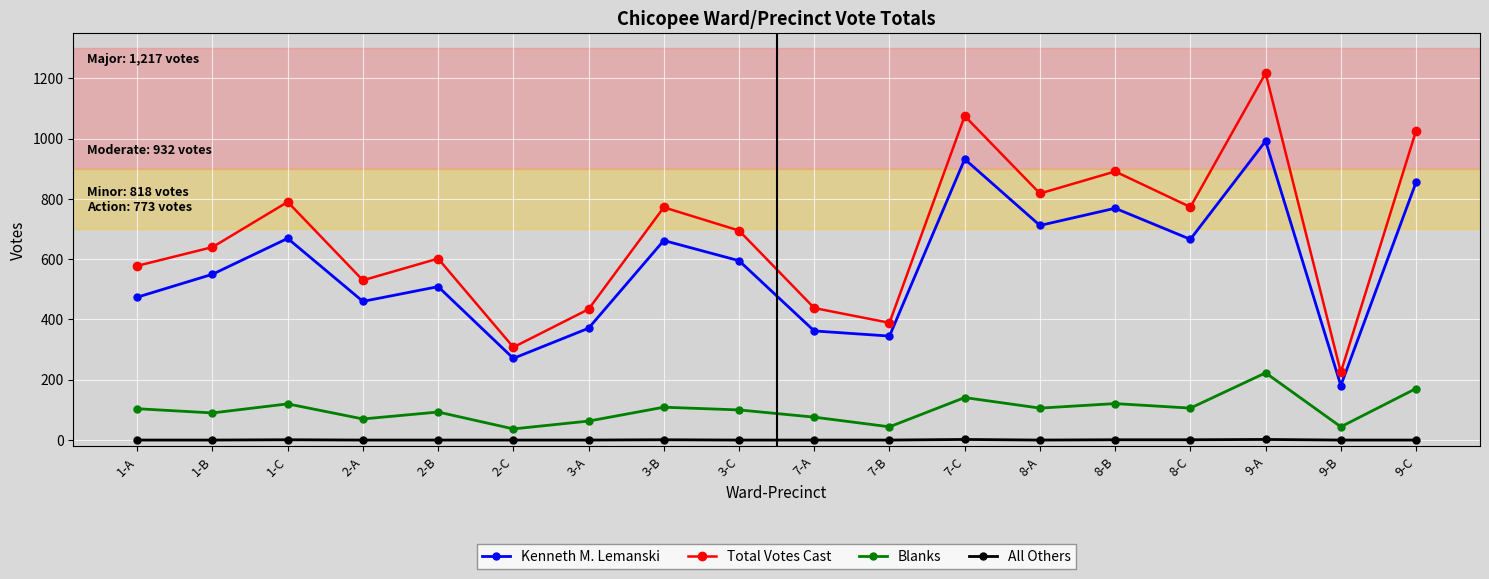

What is the highest value of the Blanks series?

223